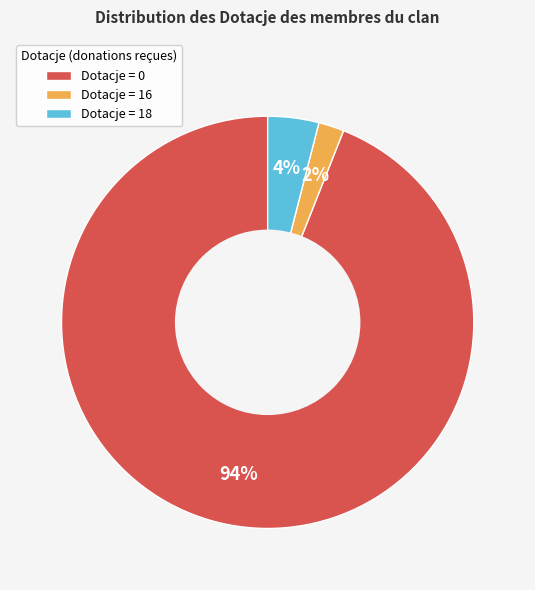

The Dotacje = 16 slice represents 2% of the pie. True or false?

True